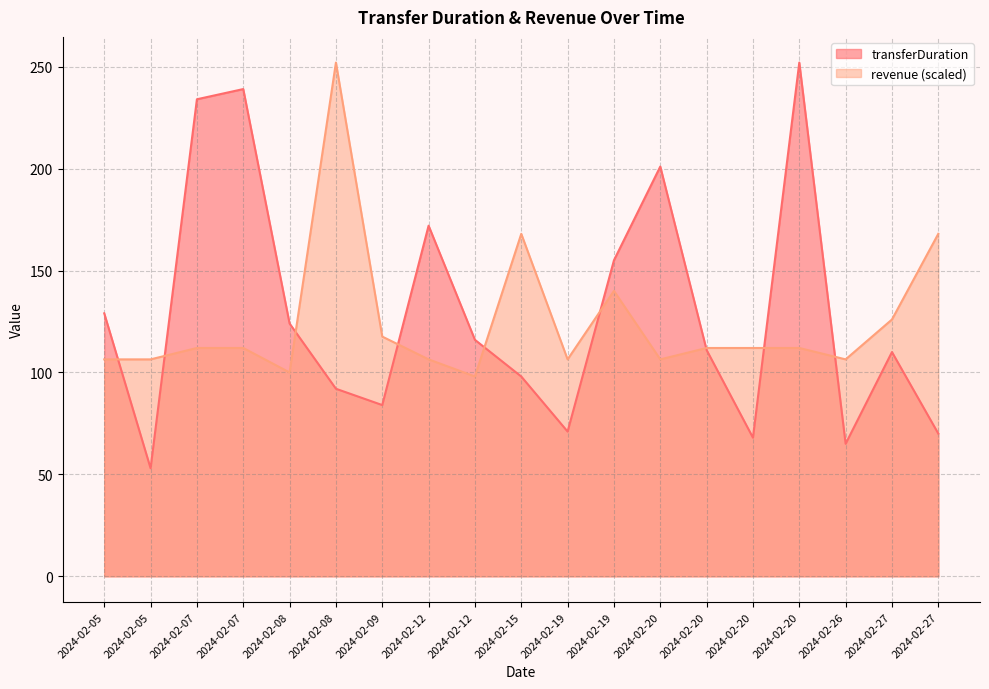

Where do revenue and transferDuration first cross each other?

2024-02-05 and 2024-02-05